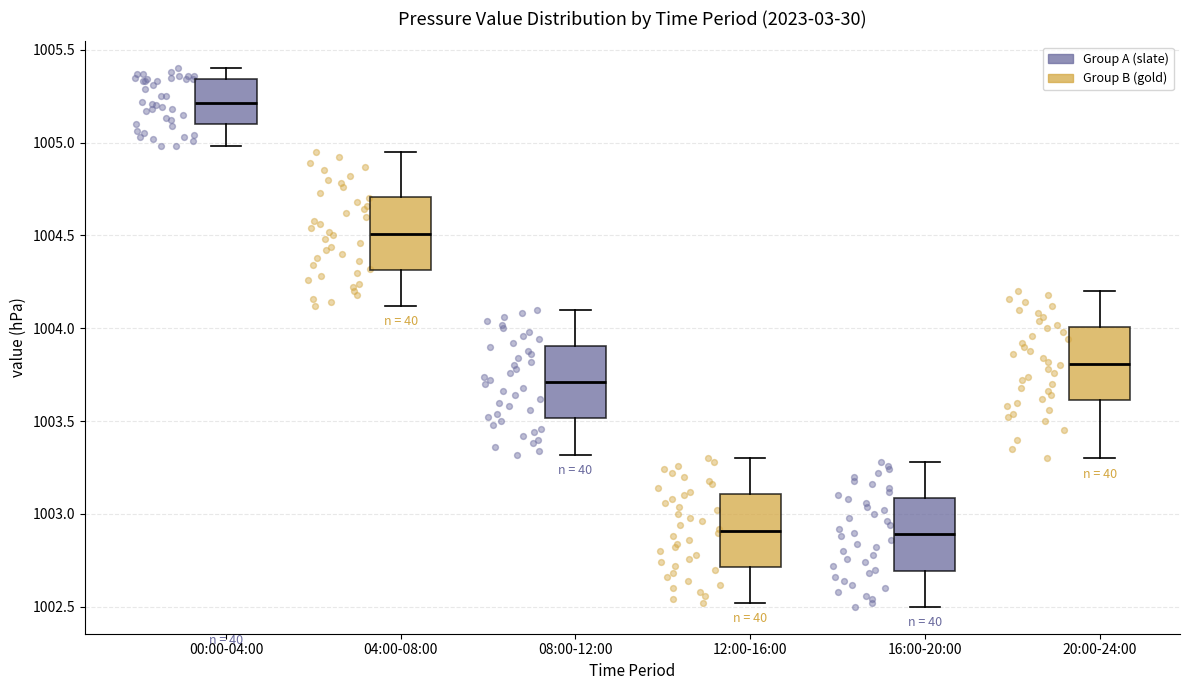

Where does the upper whisker of the box for 20:00-24:00 end on the y-axis? The values are not printed on the chart, so give them approximately, as read against the axis.

1004.20